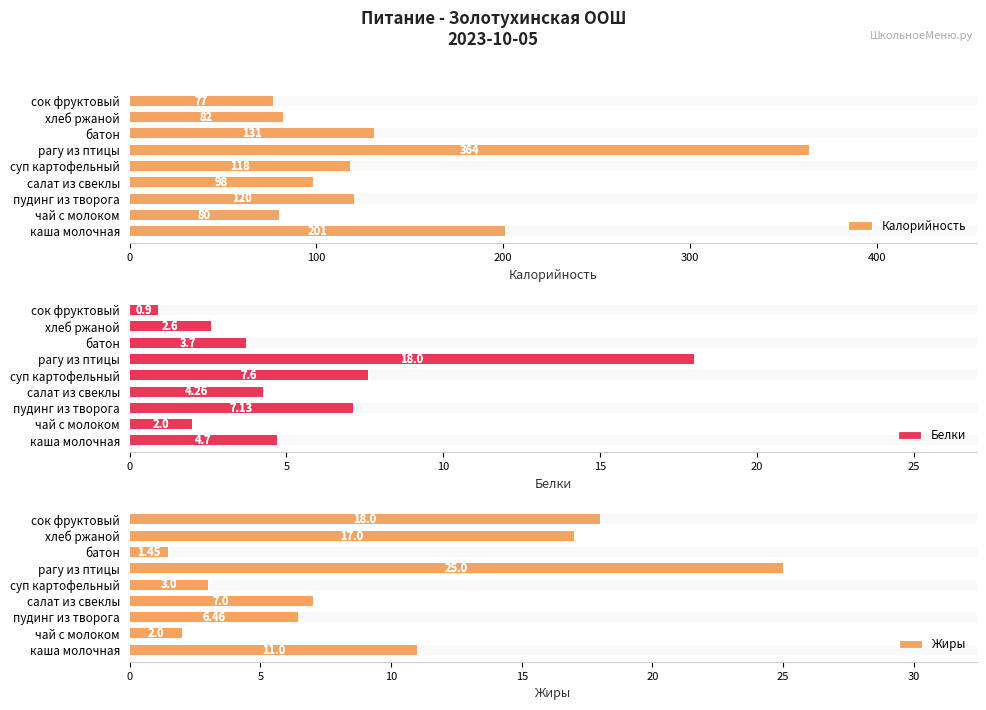

What is the sum of the Калорийность values at каша молочная and пудинг из творога?

321.0